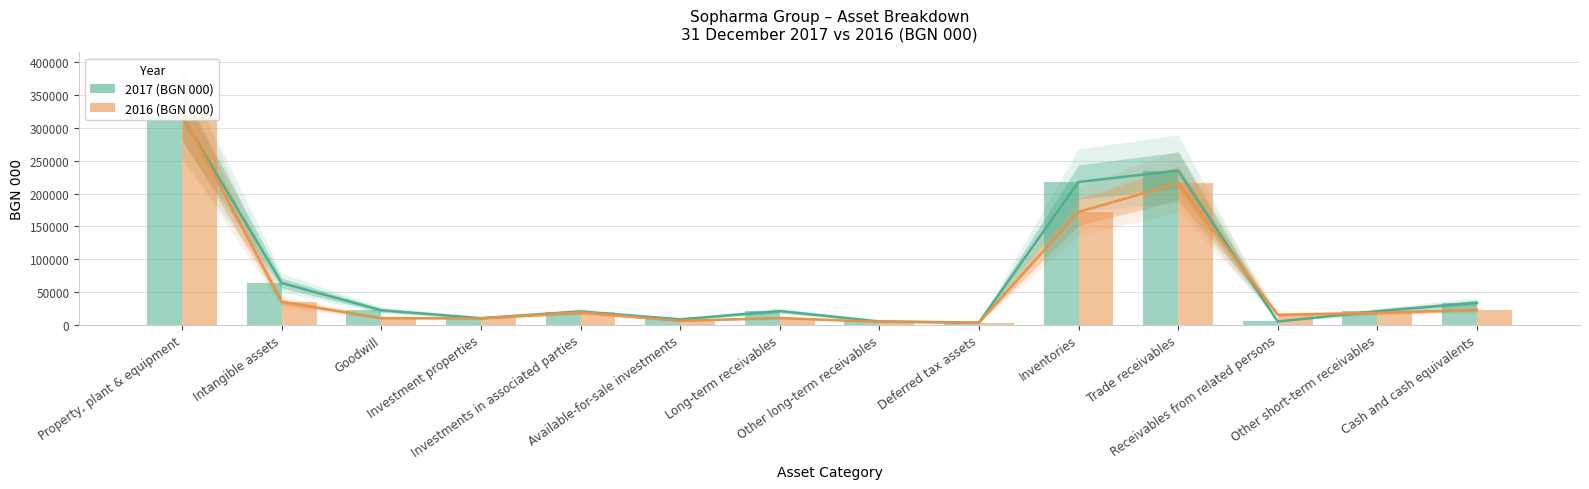

How many groups of bars are there?

14